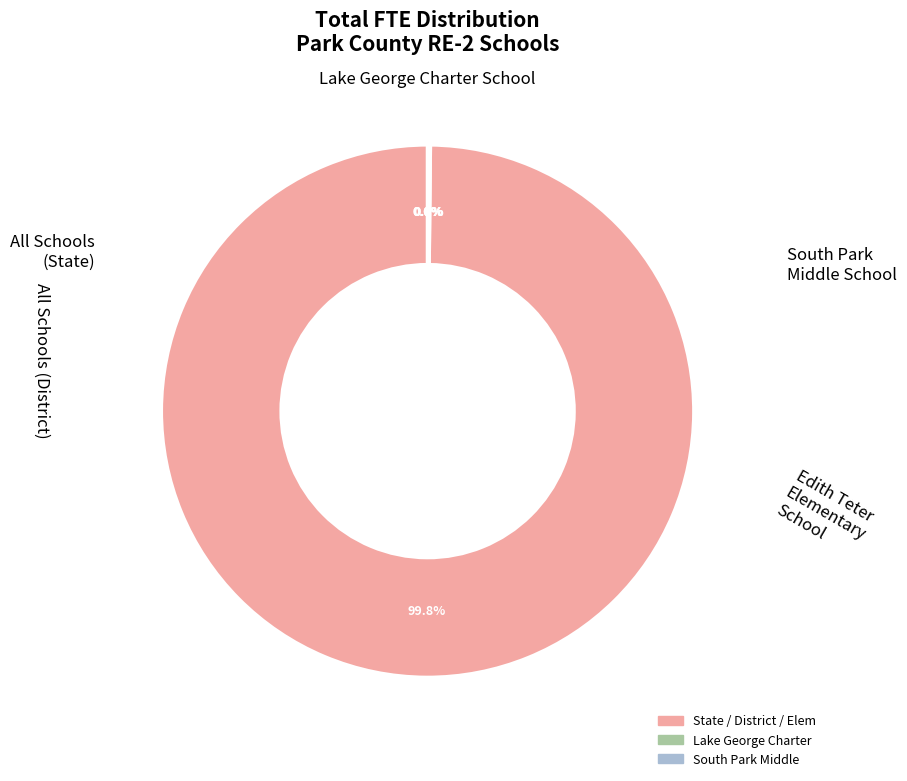

To the nearest percent, what is the difference between the largest and smallest slice percentages?

100%